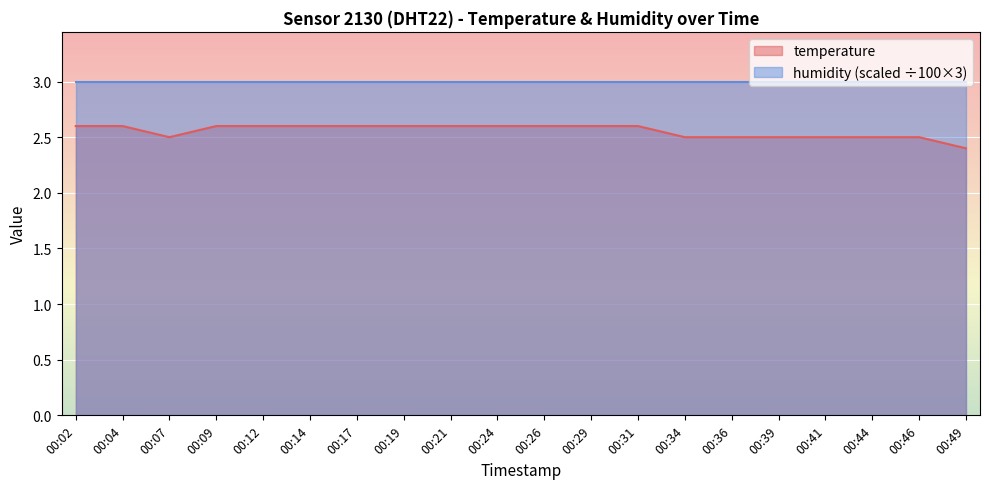

Reading right to left, extract all data points from this chart.

2.4	2.5	2.5	2.5	2.5	2.5	2.5	2.6	2.6	2.6	2.6	2.6	2.6	2.6	2.6	2.6	2.6	2.5	2.6	2.6